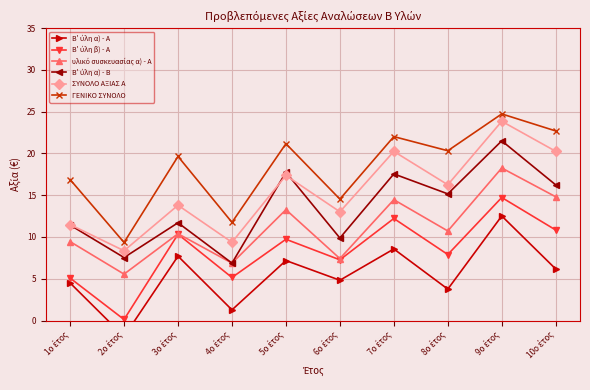

The ΓΕΝΙΚΟ ΣΥΝΟΛΟ series shows 19.6 at 3ο έτος. True or false?

True